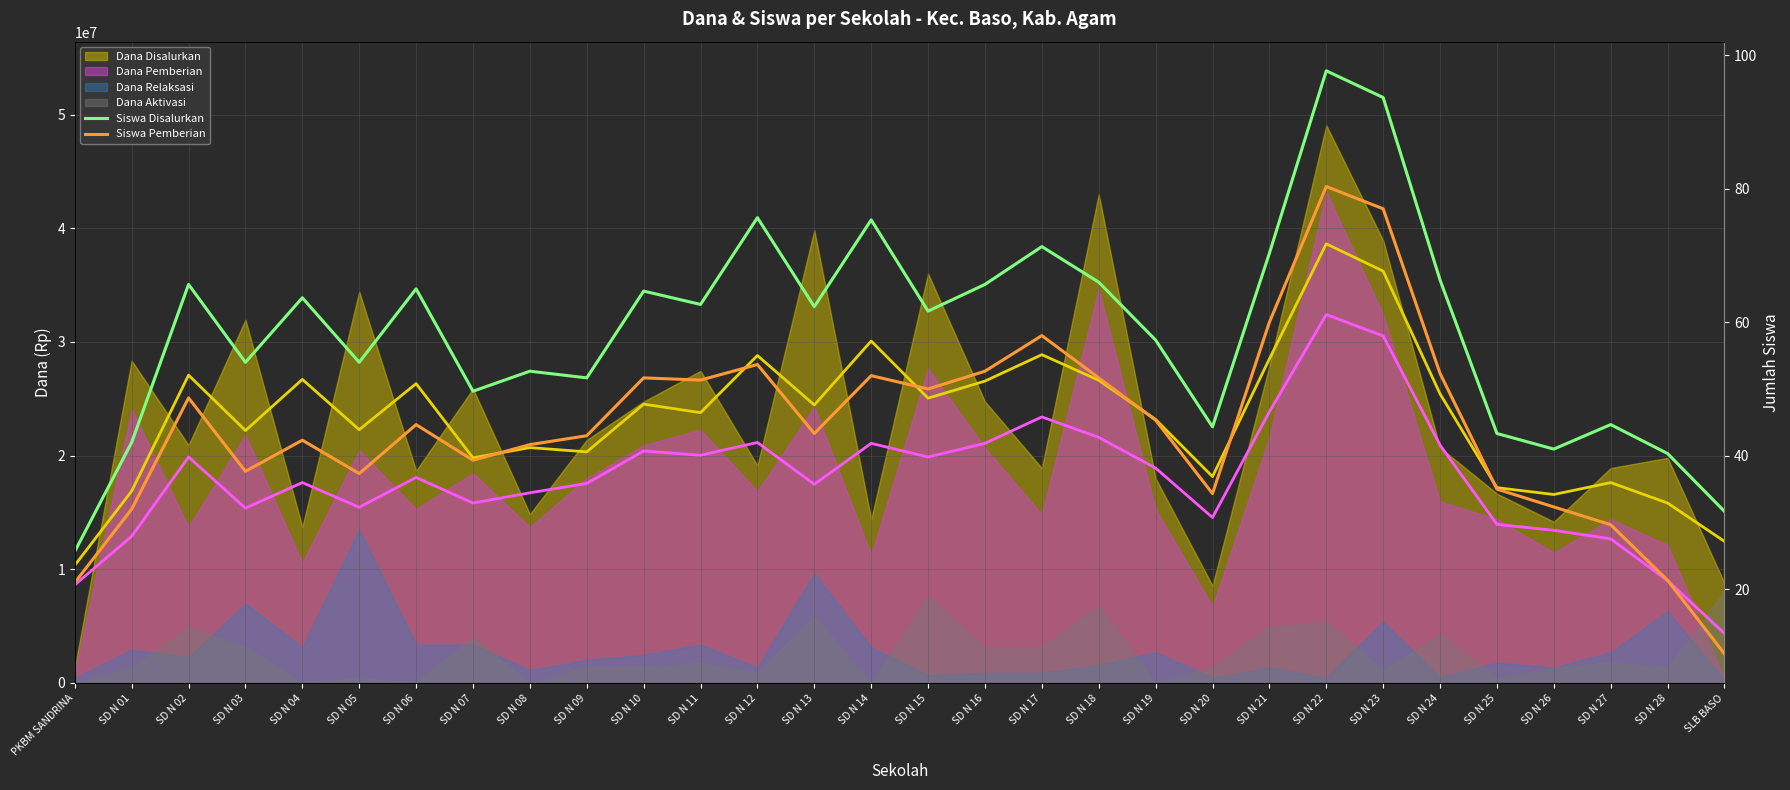

True or false: Siswa Disalurkan and Siswa Pemberian cross at least once.

False